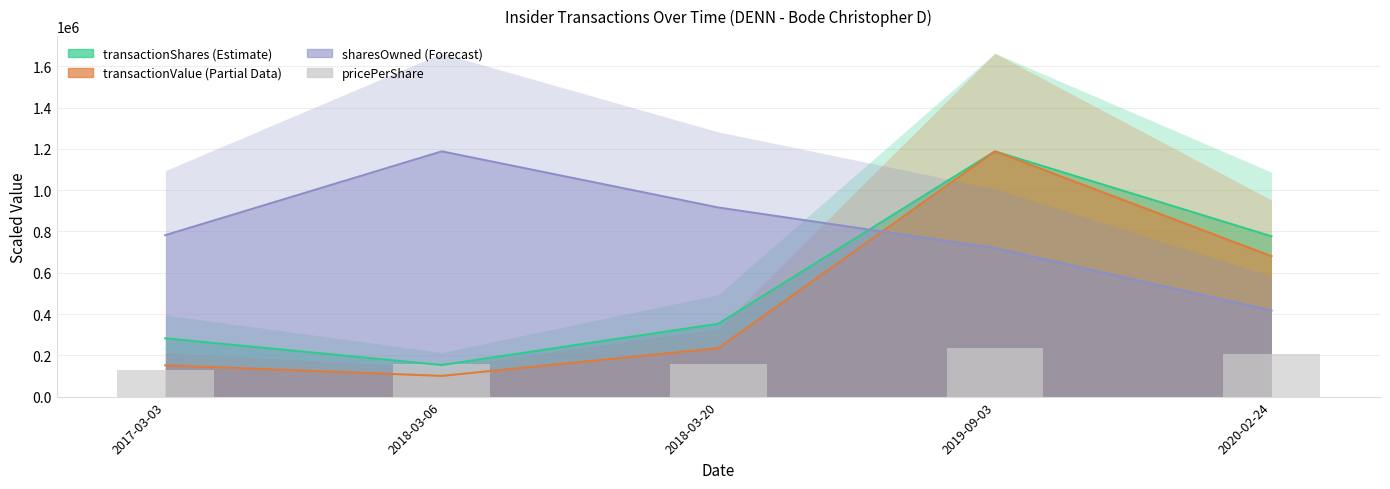

At which category does the chart reach its minimum across all series?

2017-03-03